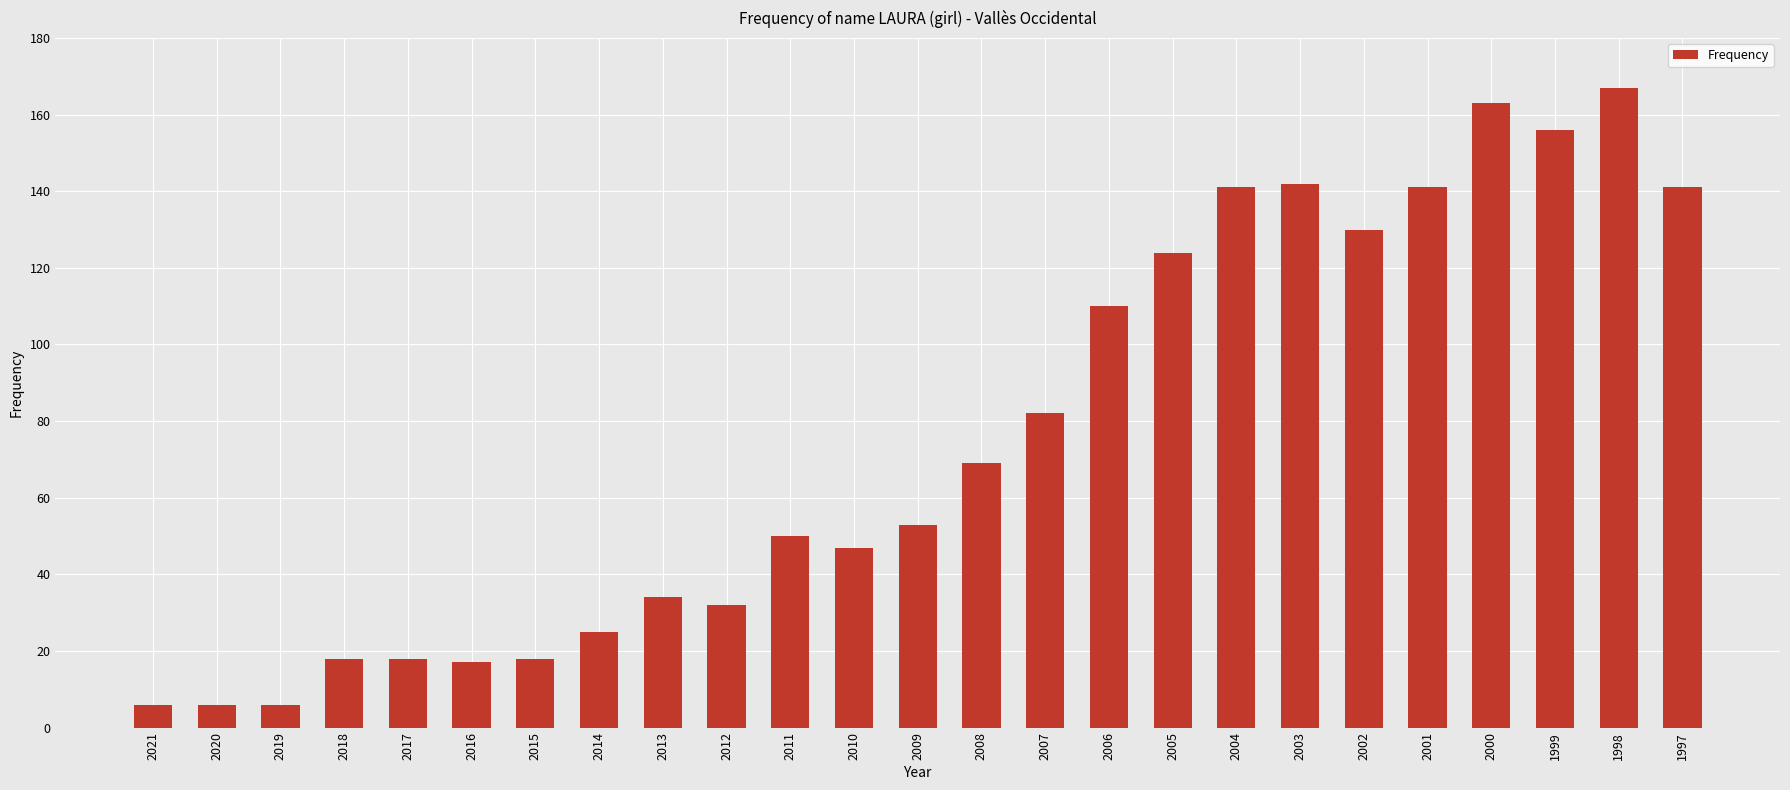

What is the change in value from 2003 to 2002?

-12